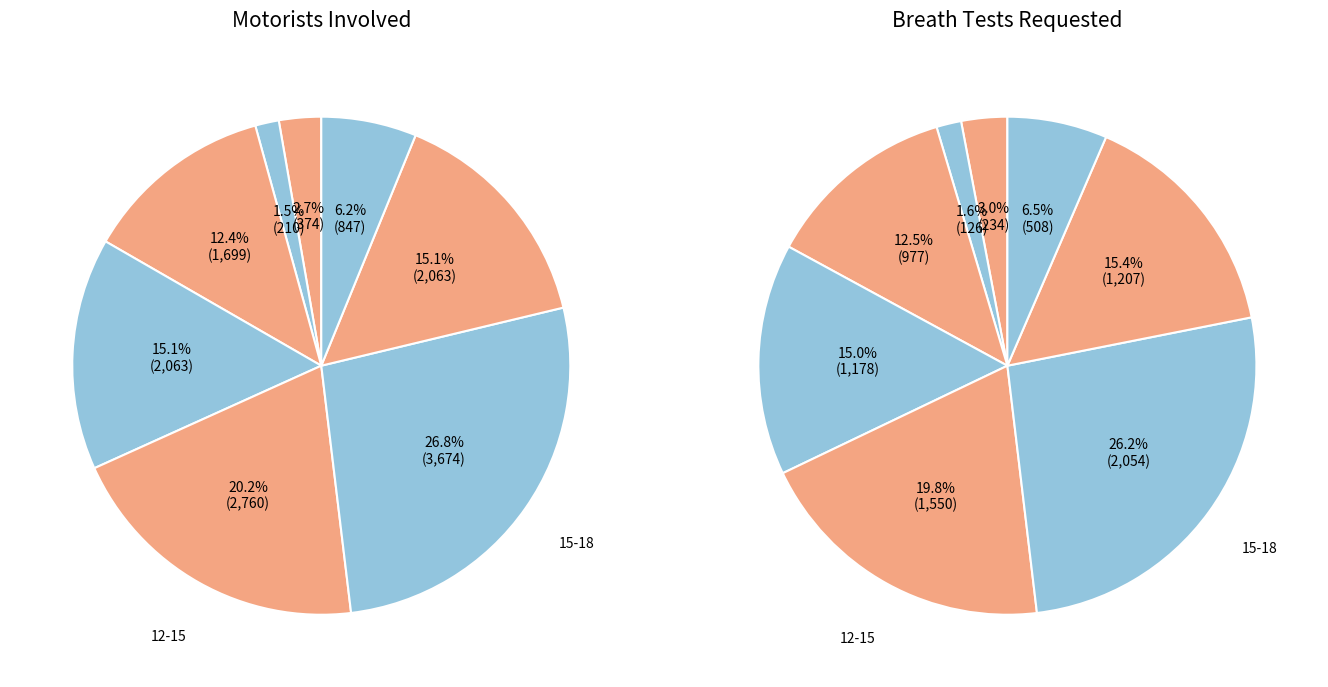

What is the spread (max minus min) of values at 15-18?

1620.2